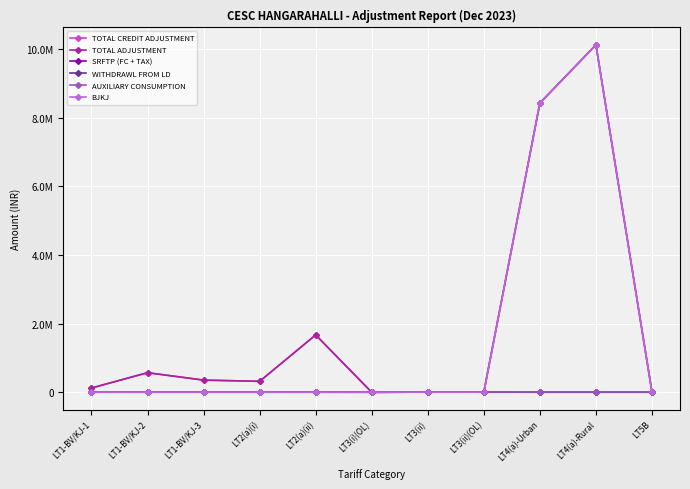

Does the chart display data point markers on the line(s)?

Yes